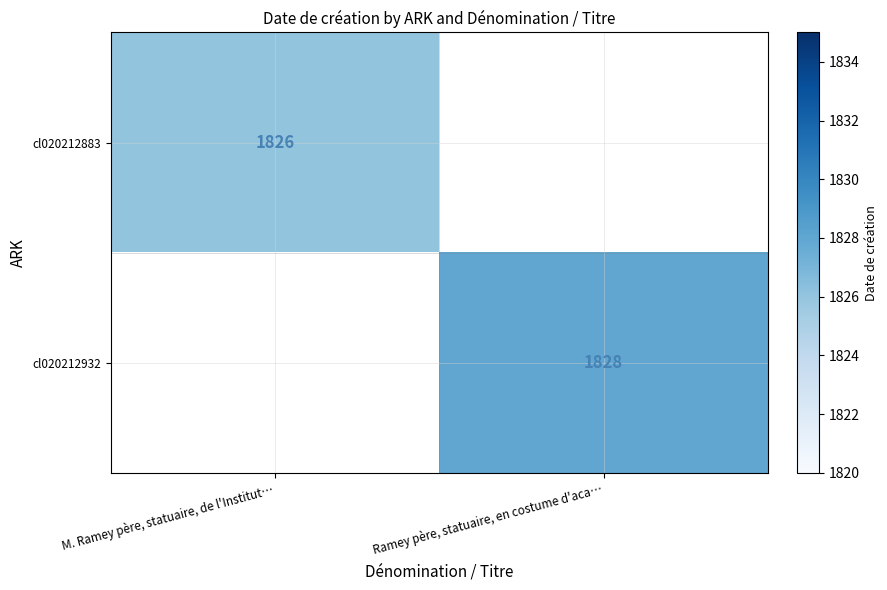

True or false: cl020212883 has a value of 449 at M. Ramey père, statuaire, de l'Institut….

False